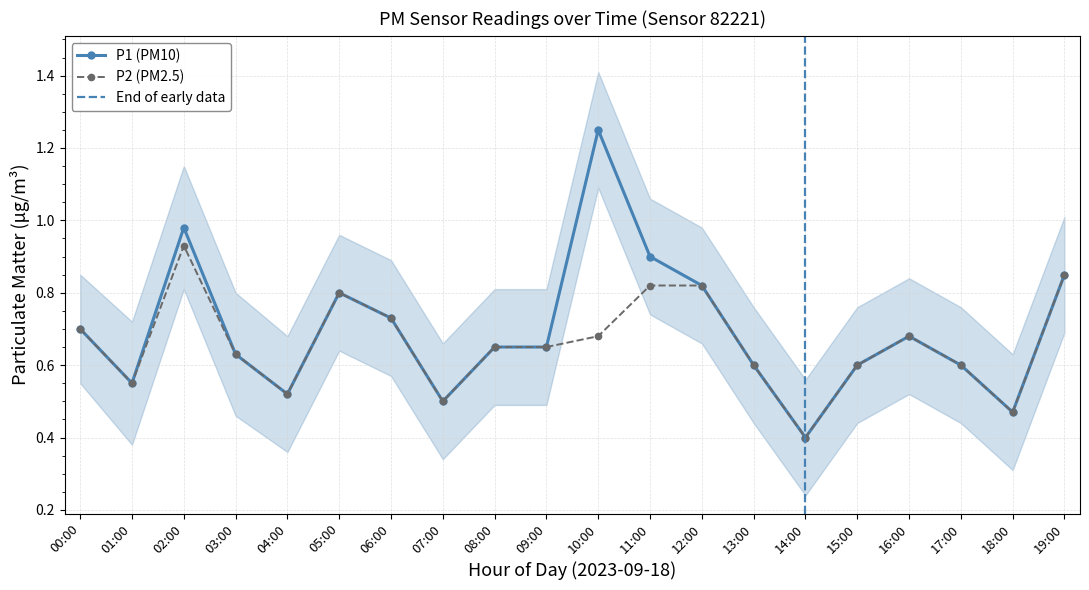

True or false: P2 and P1 cross at least once.

False